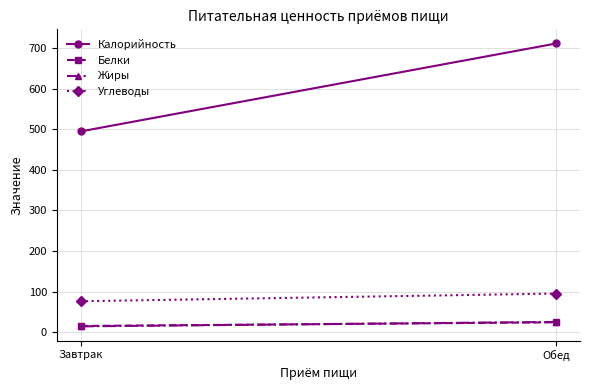

What is the label of the 2nd point from the right?

Завтрак